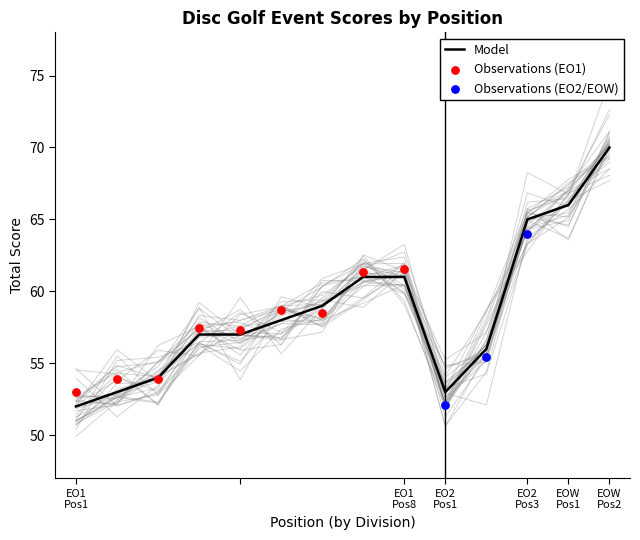

What is the minimum value for Model?

52